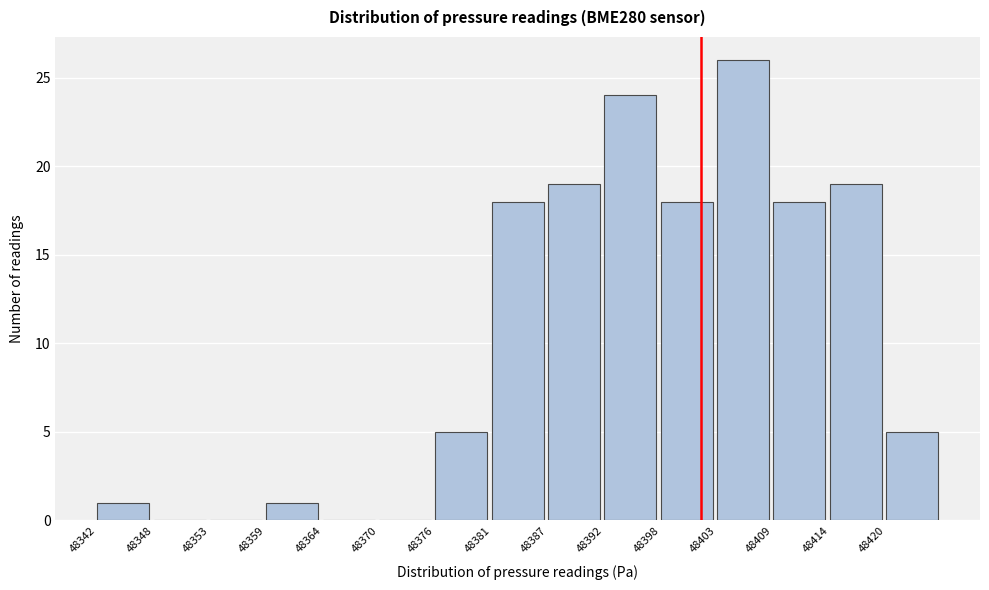

Reading left to right, list all the values displayed in this chart.

48342=1	48348=0	48353=0	48359=1	48364=0	48370=0	48376=5	48381=18	48387=19	48392=24	48398=18	48403=26	48409=18	48414=19	48420=5